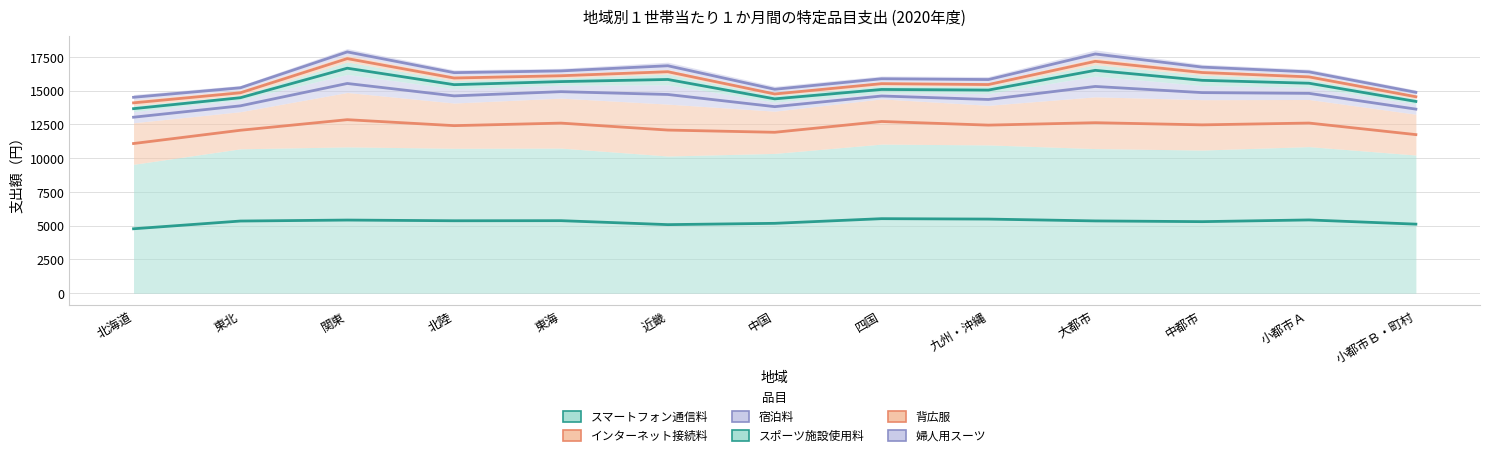

What position from the right is 北陸?

10